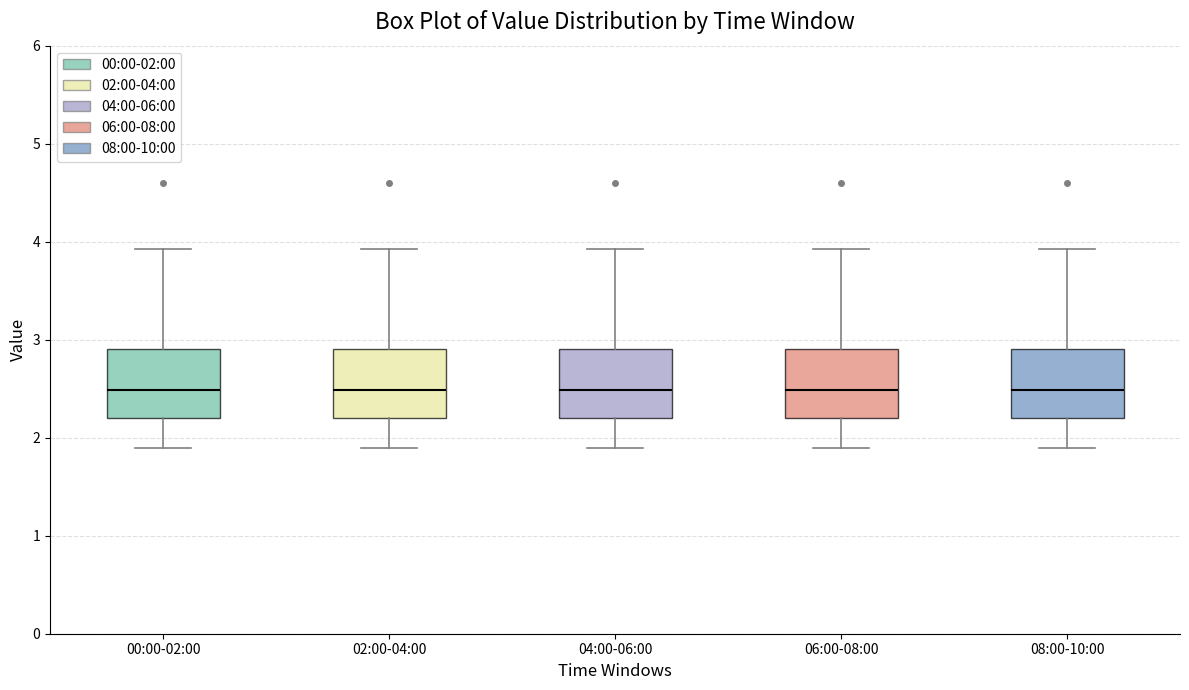

Where is the lower edge of the box for 00:00-02:00 on the y-axis? The values are not printed on the chart, so give them approximately, as read against the axis.

2.2